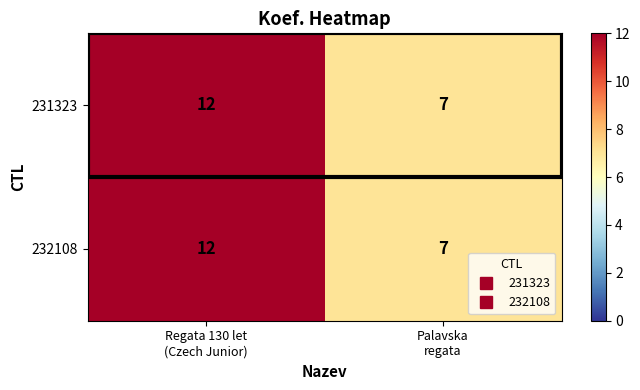

What is the sum of all 231323 values?

19